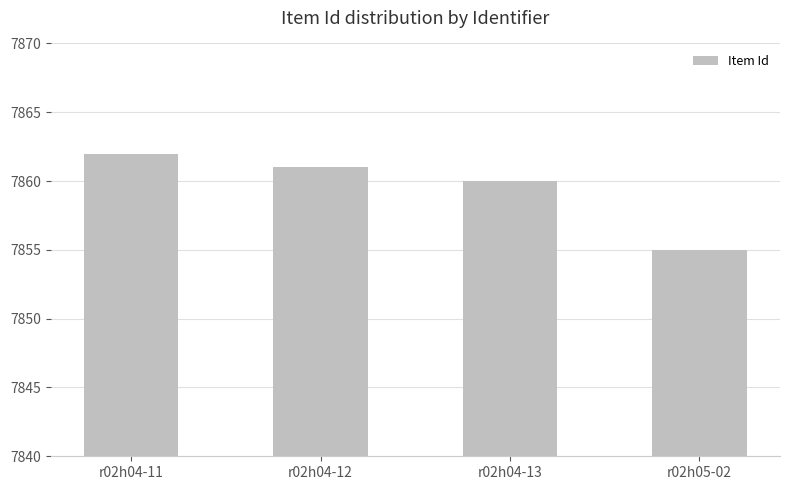

What is the change in value from r02h04-12 to r02h05-02?

-6